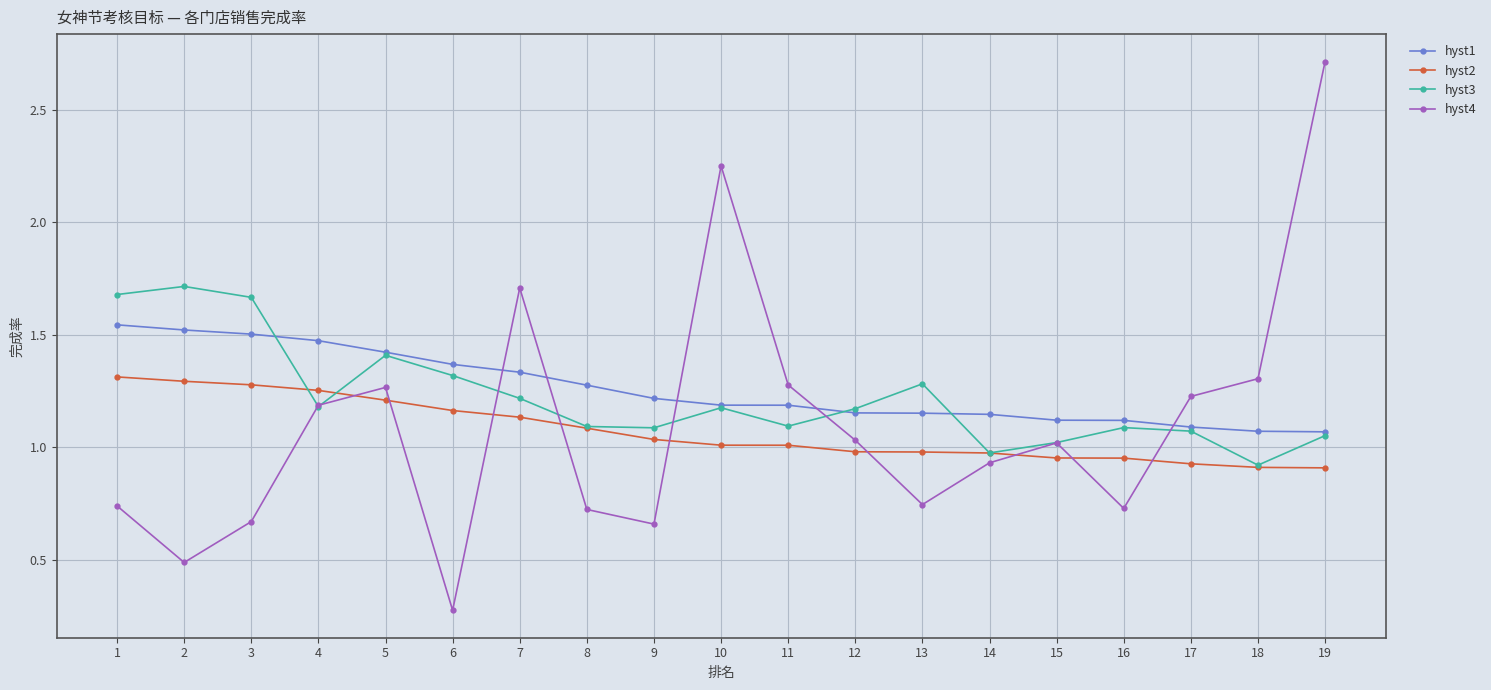

Which category has the lowest value across all series?

6